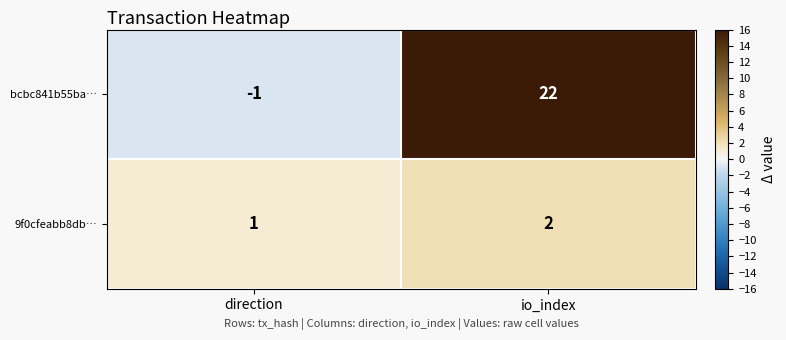

Which series has the largest range (max minus min)?

bcbc841b55ba…